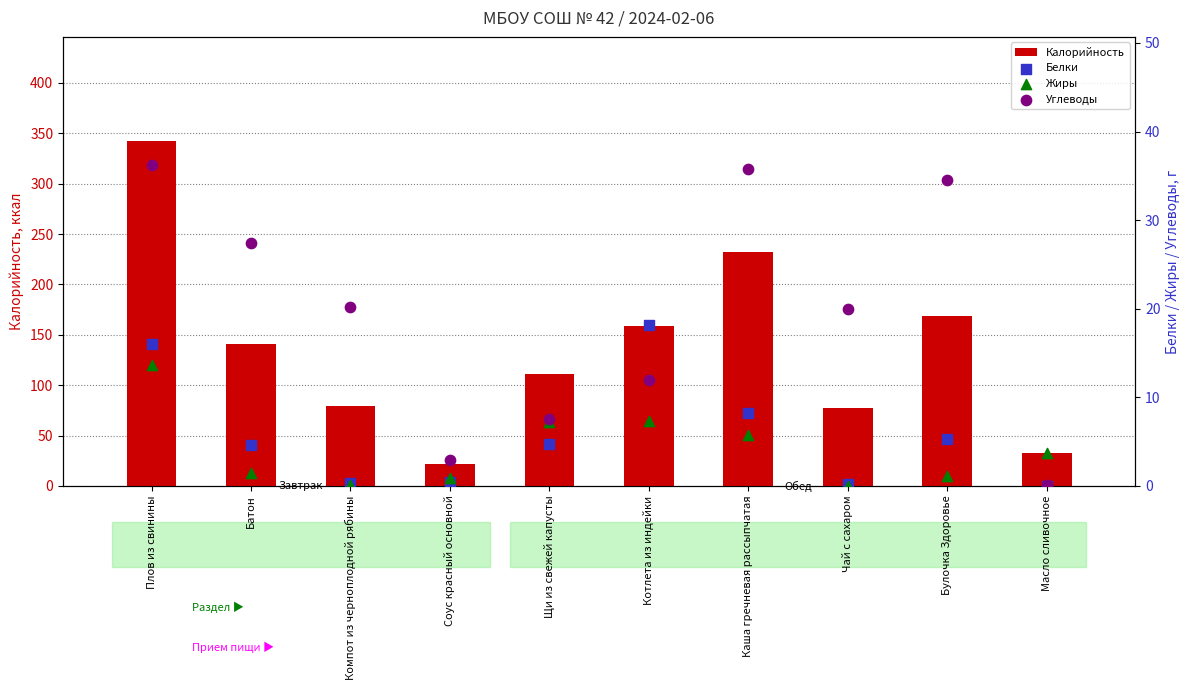

Is the value of Калорийность at Компот из черноплодной рябины greater than the value of Углеводы at Компот из черноплодной рябины?

Yes